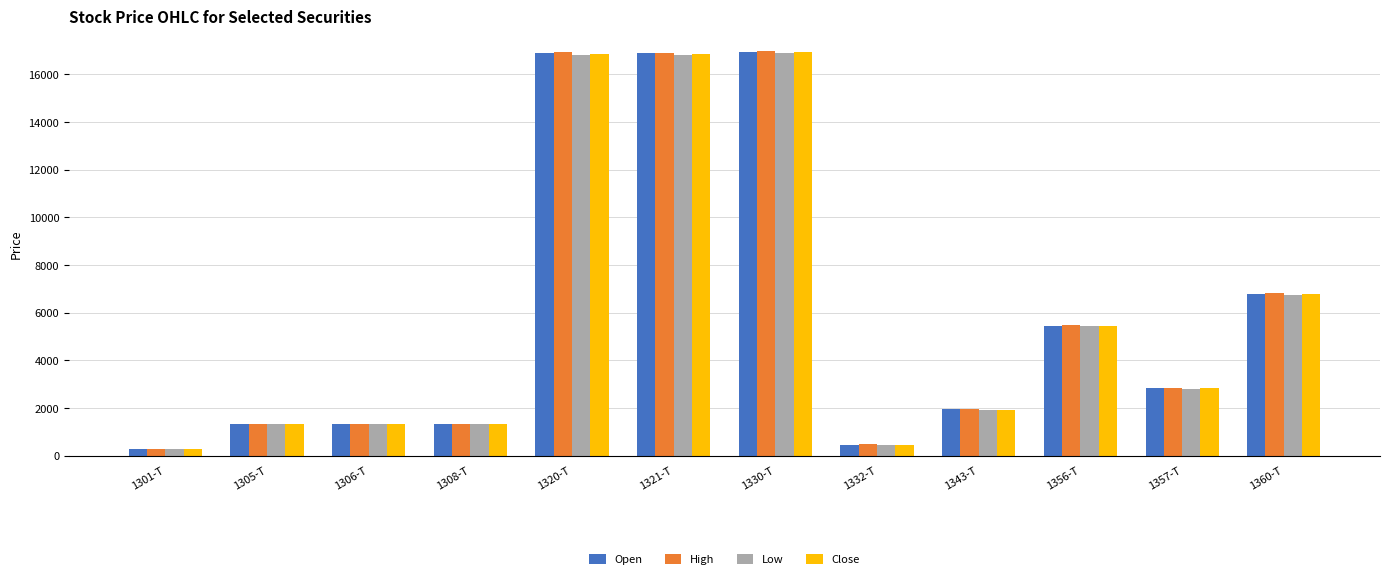

How many data points in Close are less than 2831?

6